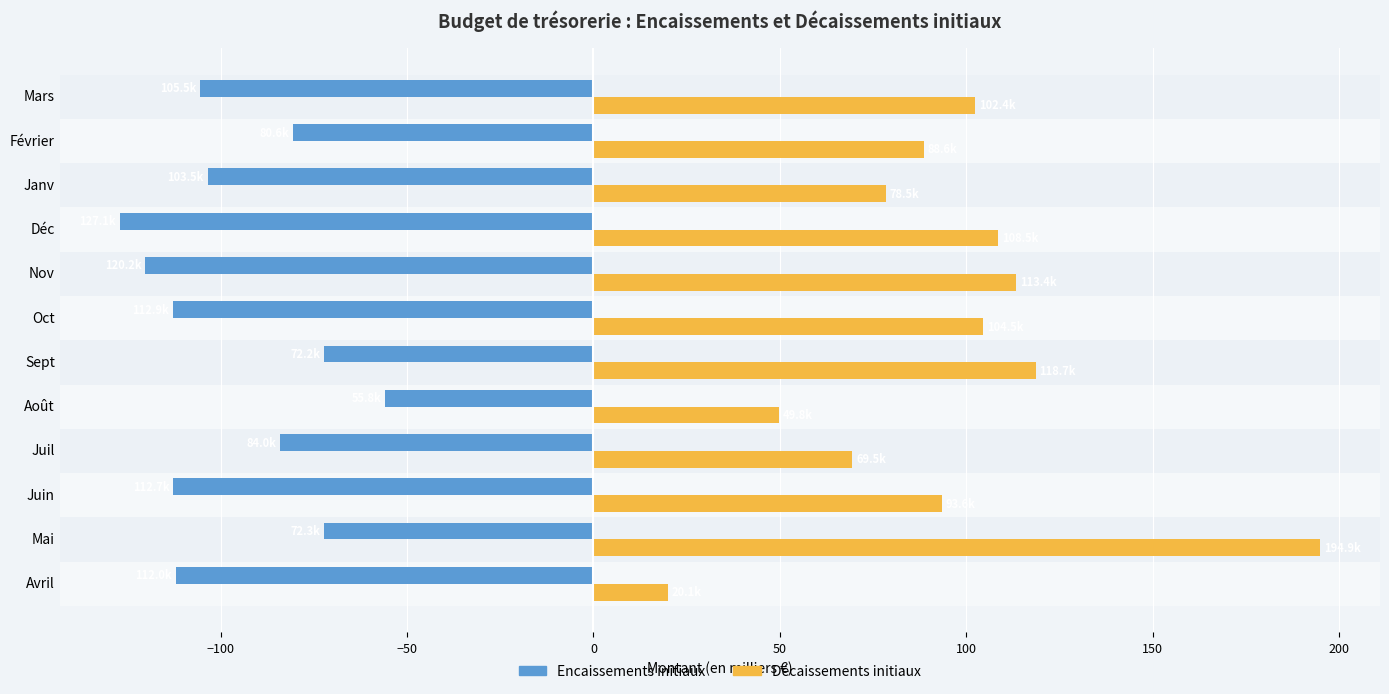

What is the lowest value of the Décaissements initiaux series?

20.1